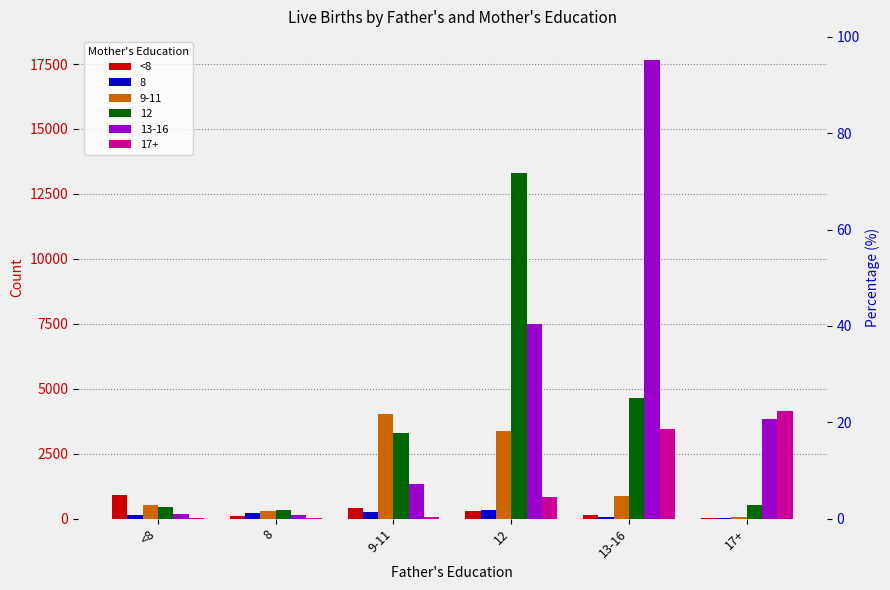

What is the difference between the maximum and minimum values?

878